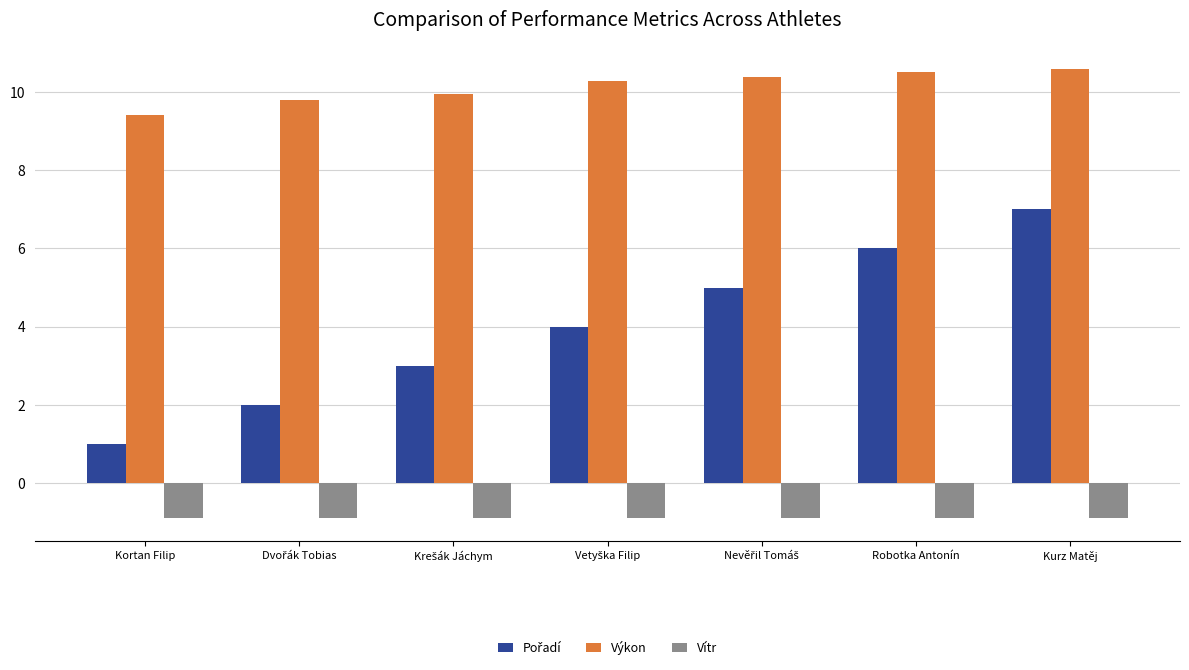

What is the sum of all Vítr values?

-6.3